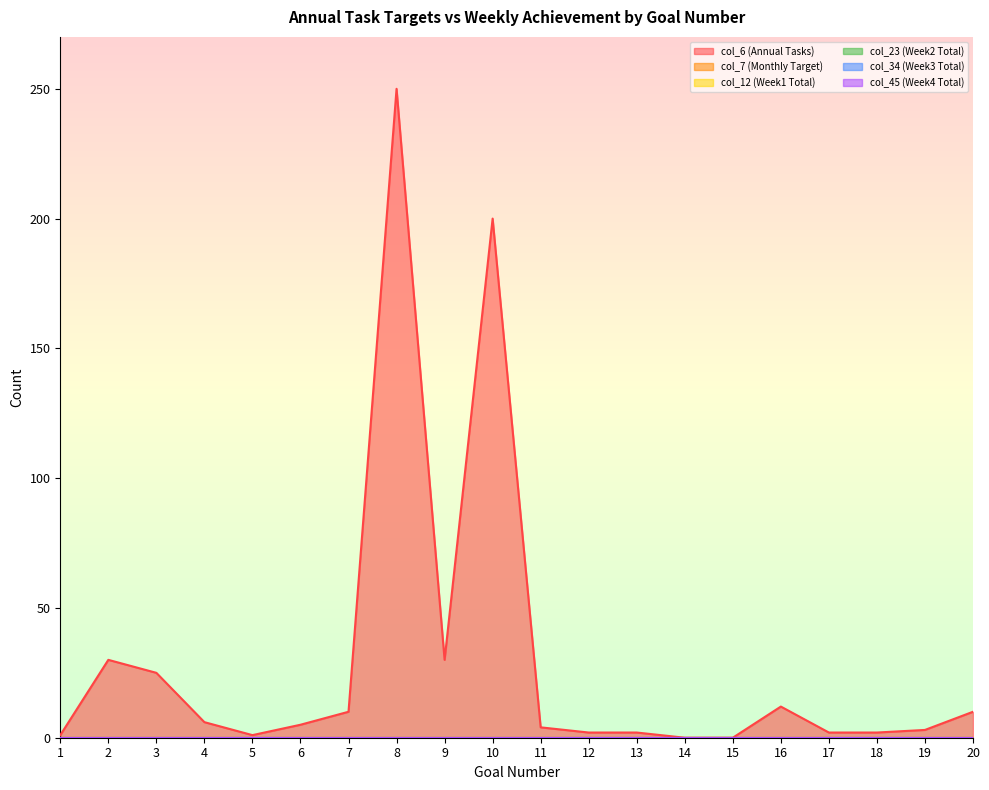

The value of col_6 (Annual Tasks) at 15 is 0. True or false?

True